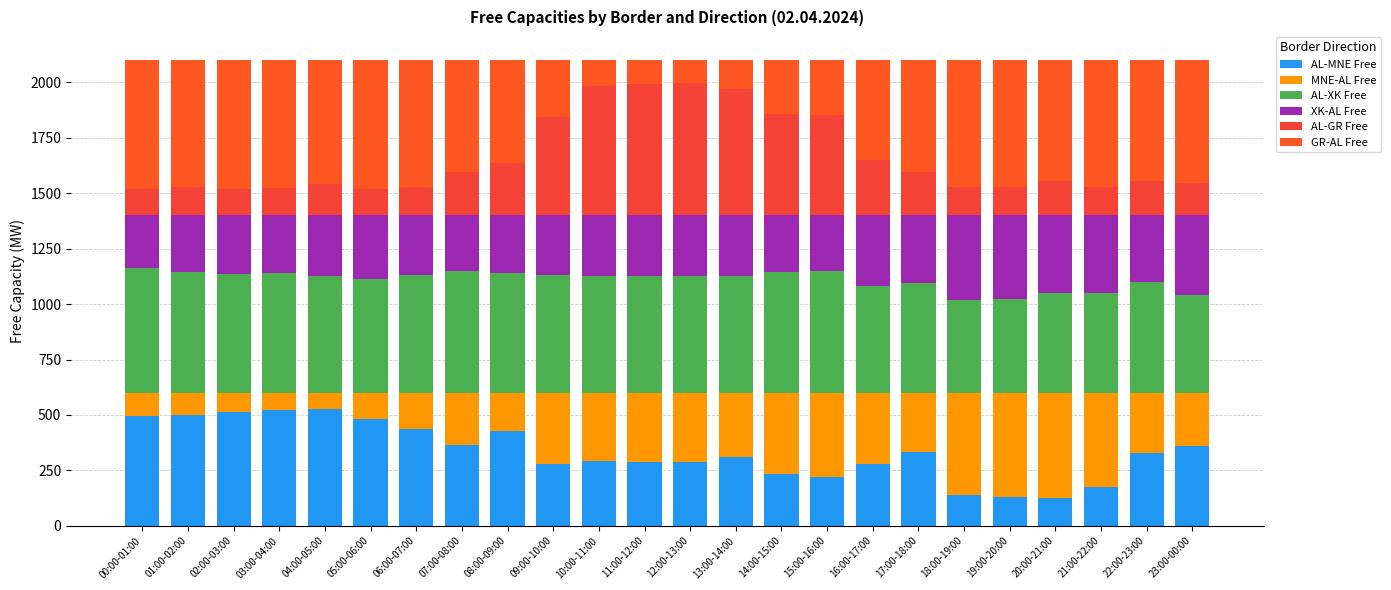

What position from the right is 11:00-12:00?

13